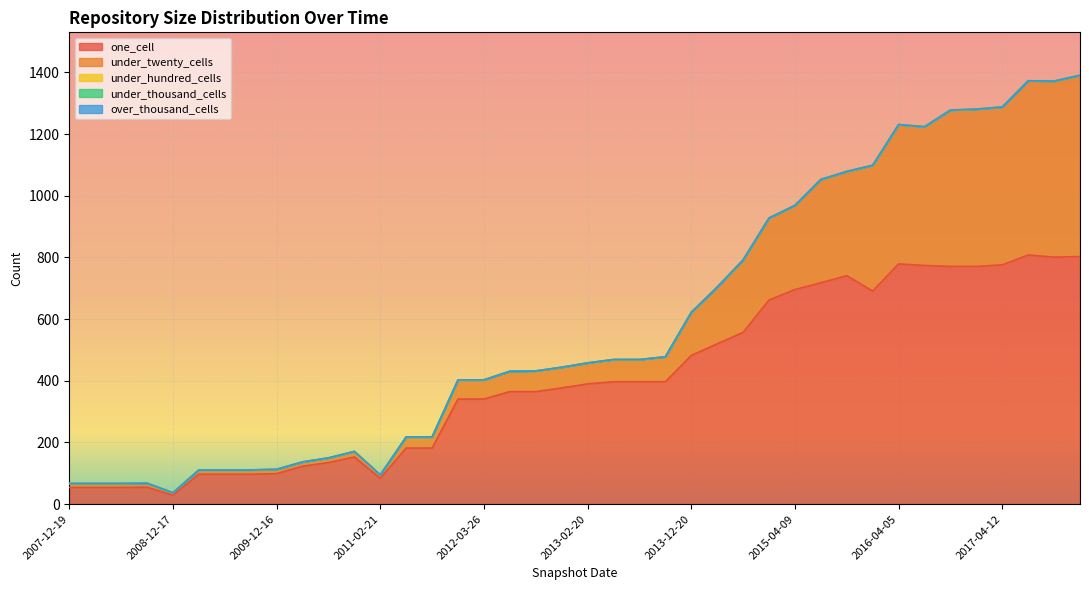

True or false: under_twenty_cells has more than 1 points higher than both neighbors.

True